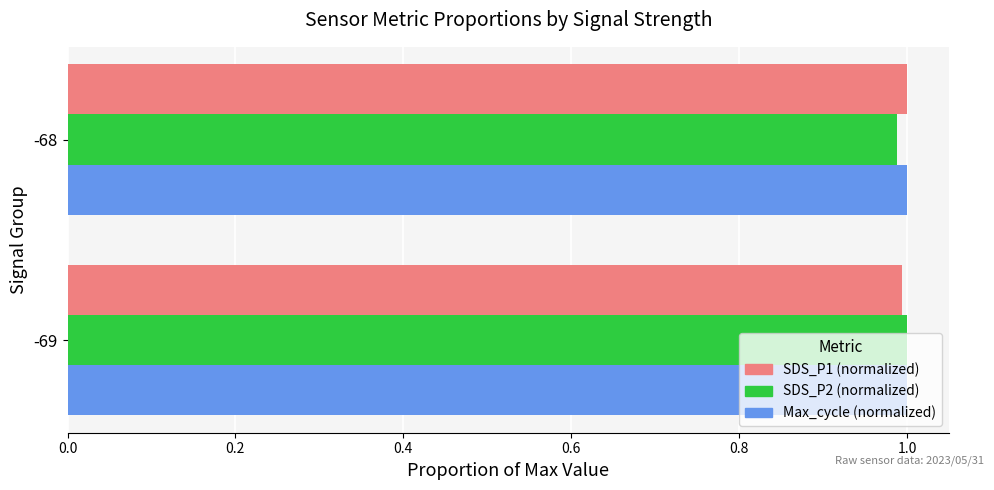

At which label is SDS_P2 (normalized) closest to 0?

-68